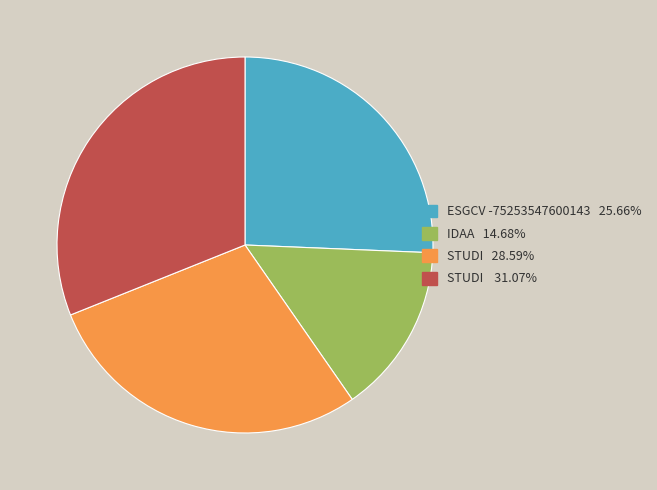

Is there a majority slice in this chart?

No